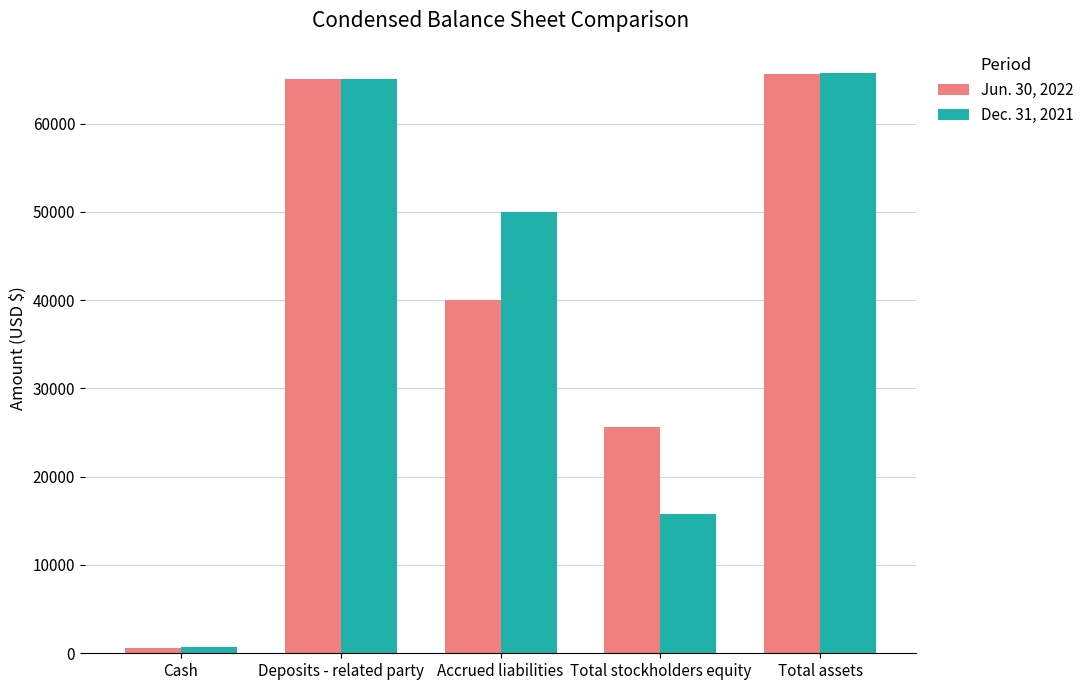

Rank the series by their average value, from lowest to highest.

Jun. 30, 2022, Dec. 31, 2021